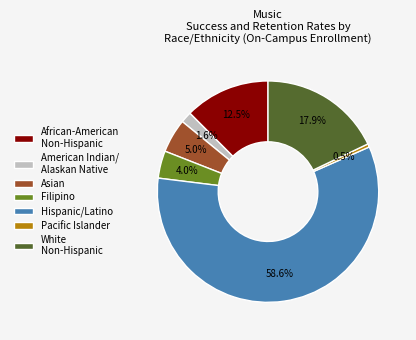

Rank the categories by value from highest to lowest.

Hispanic/Latino, White Non-Hispanic, African-American Non-Hispanic, Asian, Filipino, American Indian/ Alaskan Native, Pacific Islander